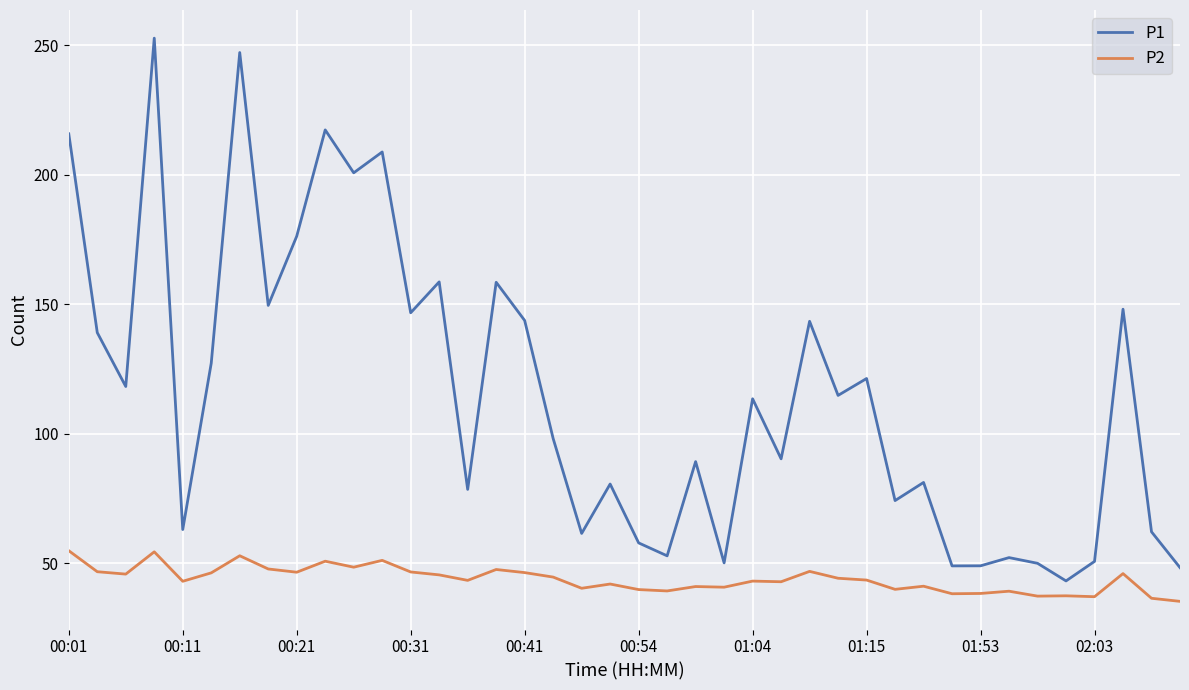

Which series has the largest total across all categories?

P1